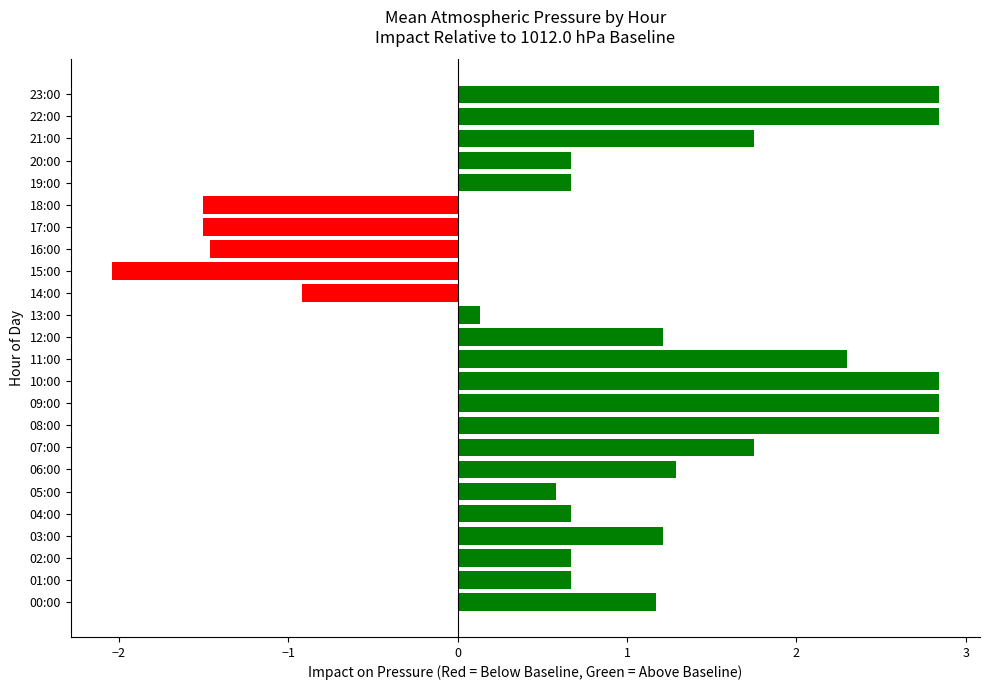

What is the difference between the maximum and minimum values?

4.9